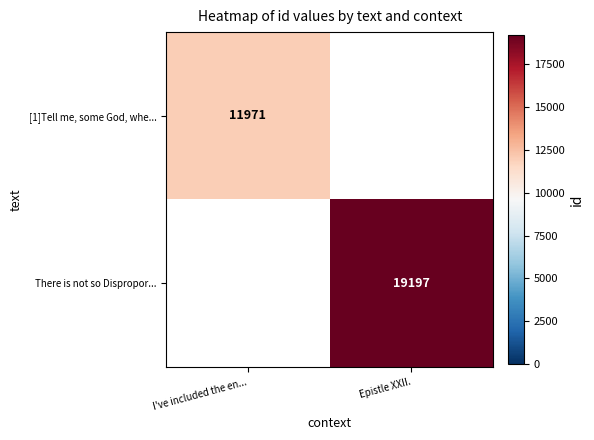

The value of [1]Tell me, some God, whe... at I've included the en... is 2653.9. True or false?

False